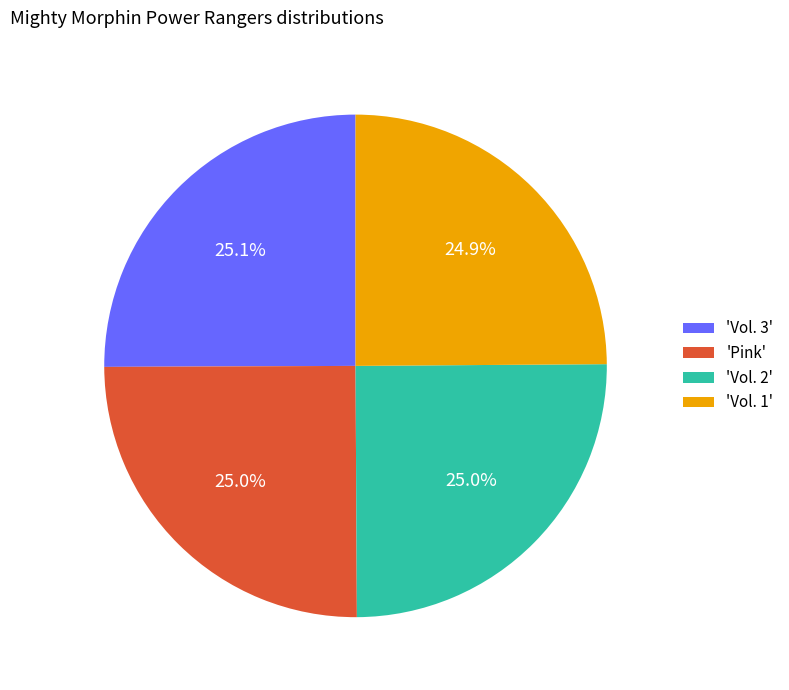

Approximately how many times larger is the value at 'Vol. 2' compared to 'Vol. 3'?

1.0